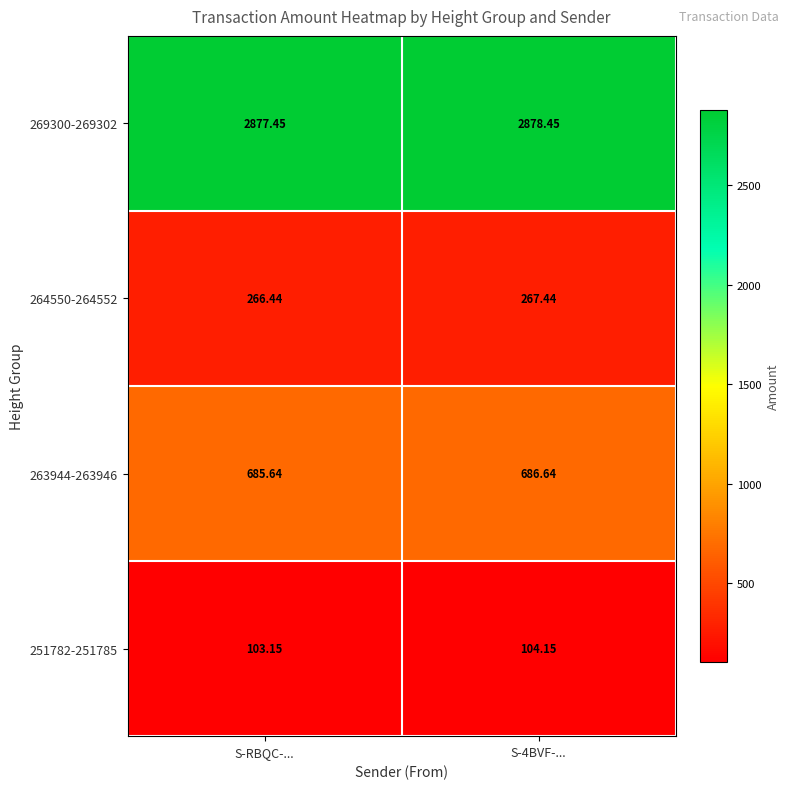

Where is 269300-269302 nearest to the value 2877?

S-RBQC-...